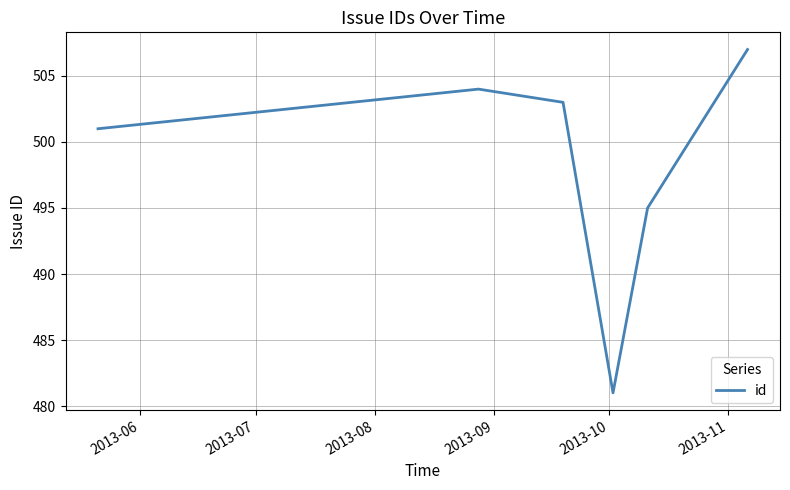

What is the difference between the maximum and minimum values?

26